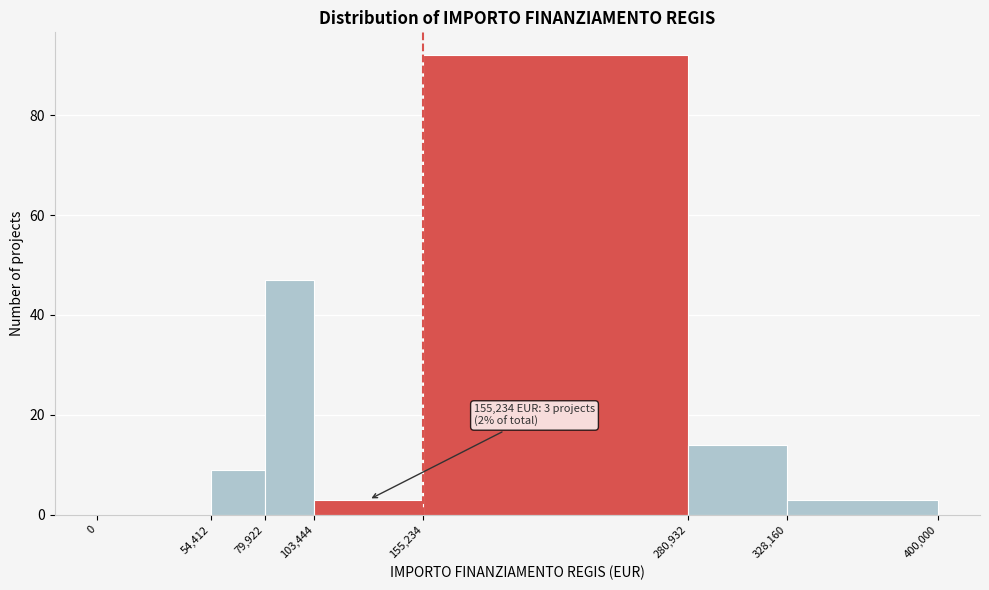

Over which range of the x-axis is the bar tallest?

155,234 to 280,932